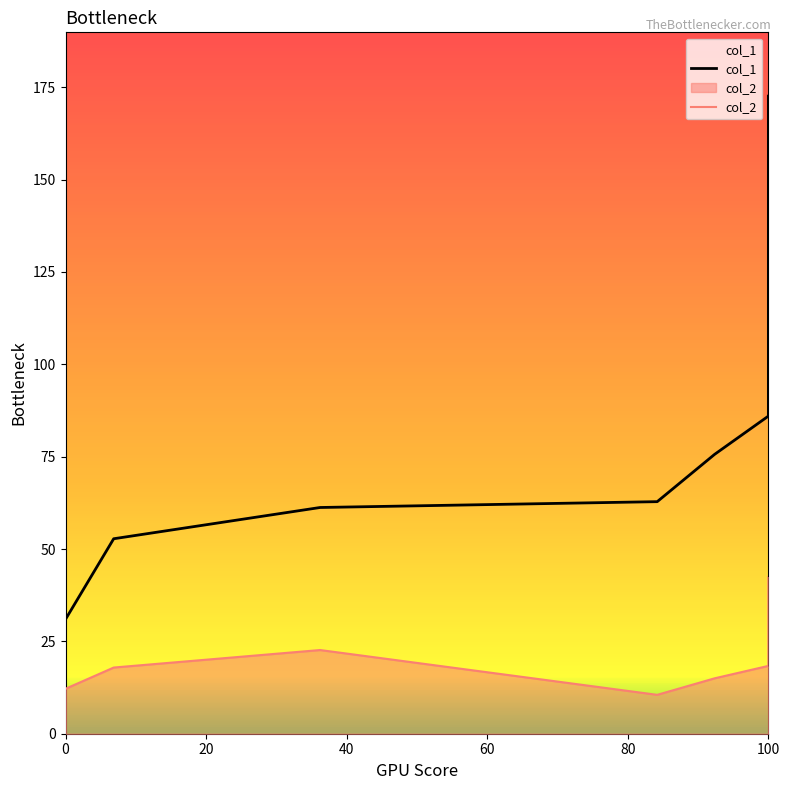

What is the value of the col_2 point at the 2nd from the left?

18.4